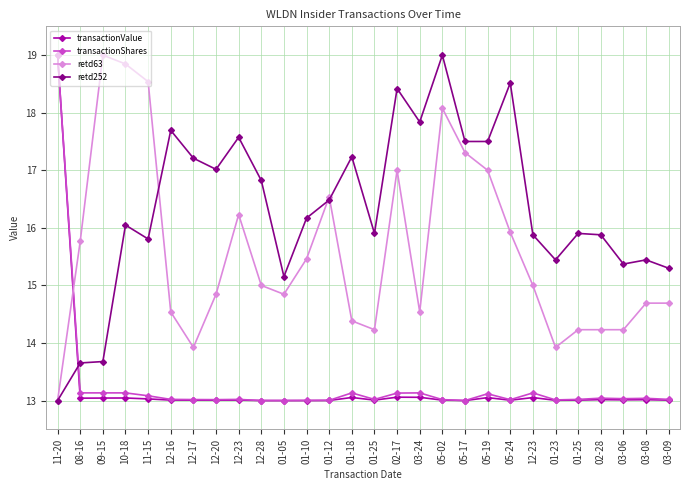

What is the maximum value for transactionShares?

19.0